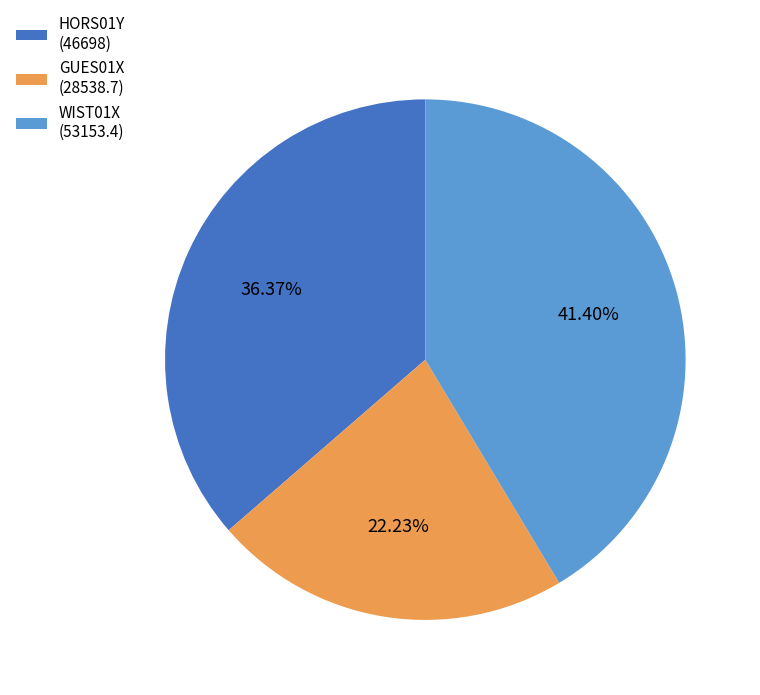

To the nearest percent, what percentage of the pie is HORS01Y?

36%